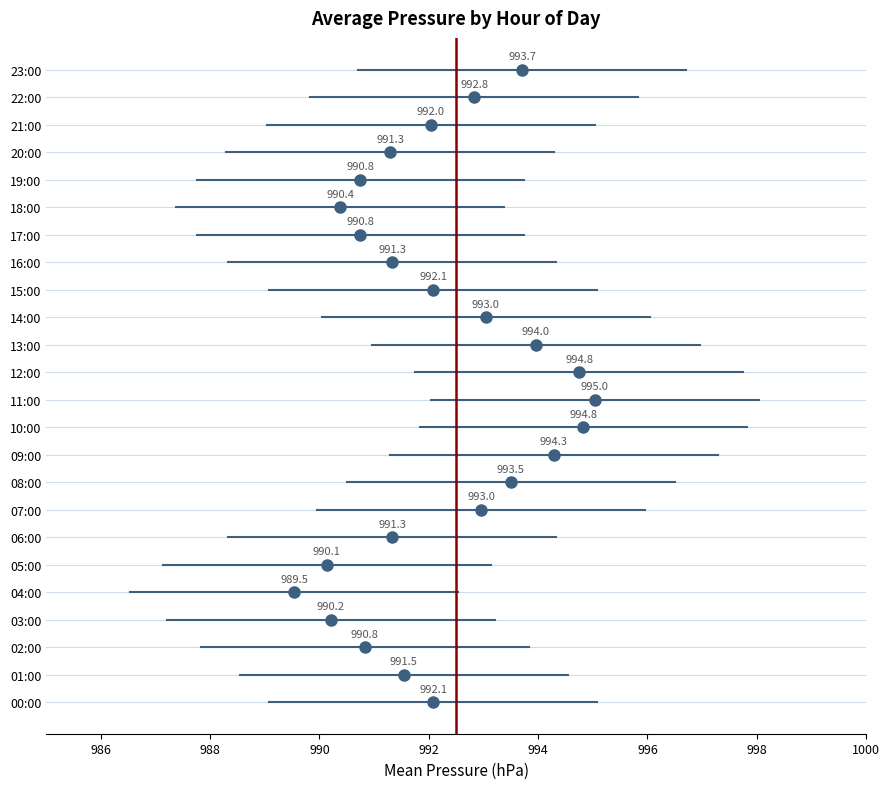

Rank the series by their average value, from lowest to highest.

ci_low, mean_press, ci_high